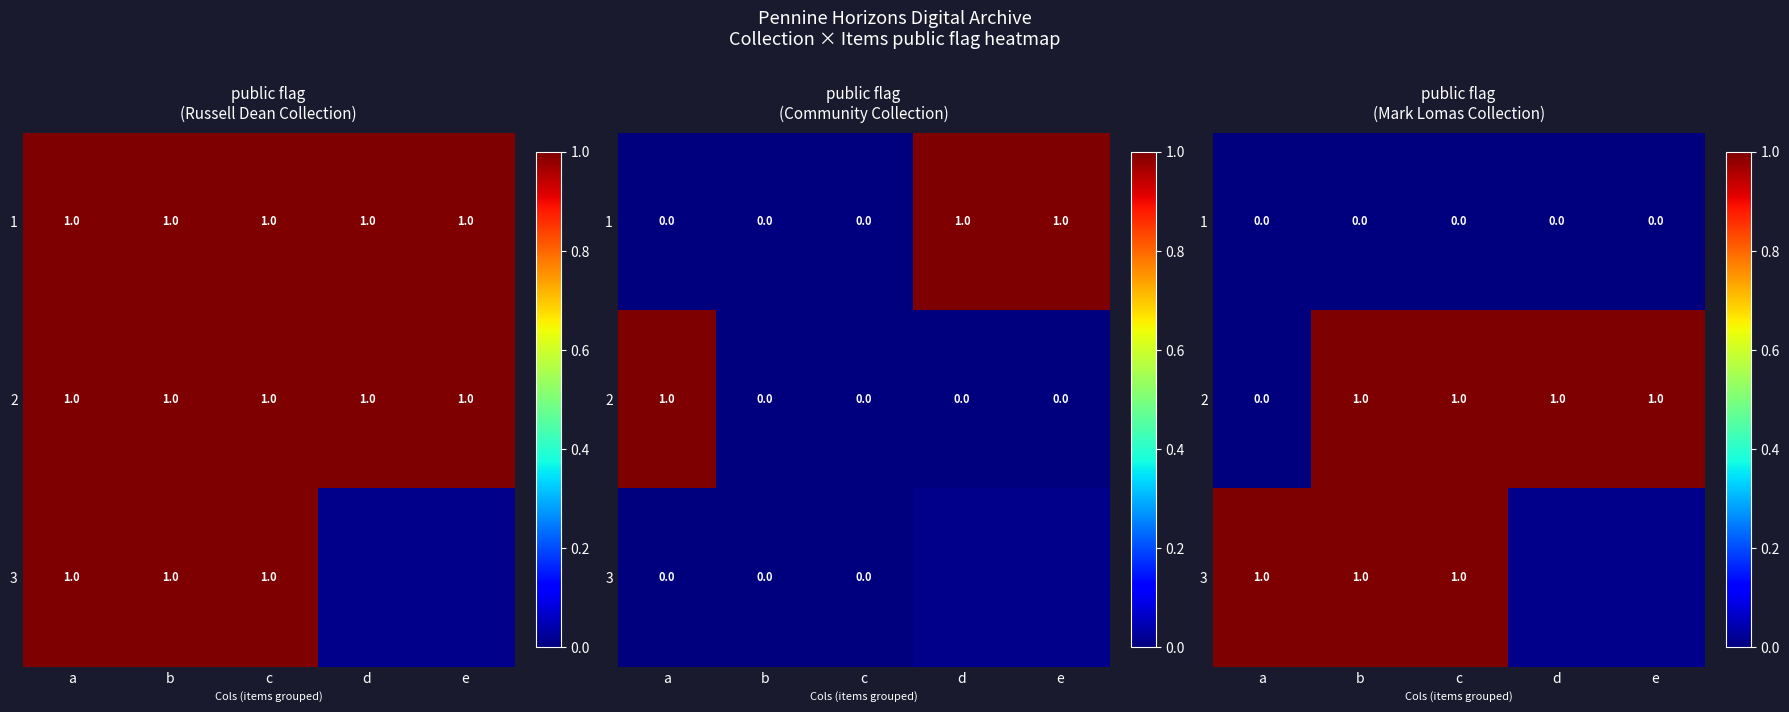

At which category is the sum across all series the highest?

b